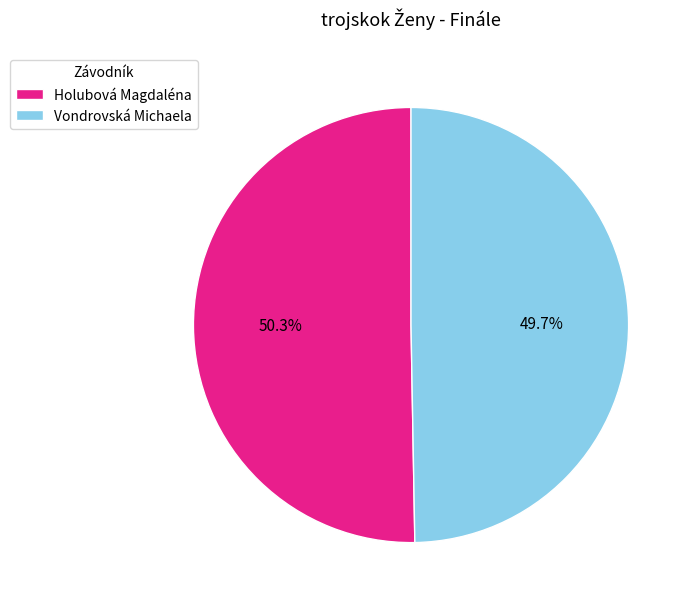

Which slice is the smallest?

Vondrovská Michaela